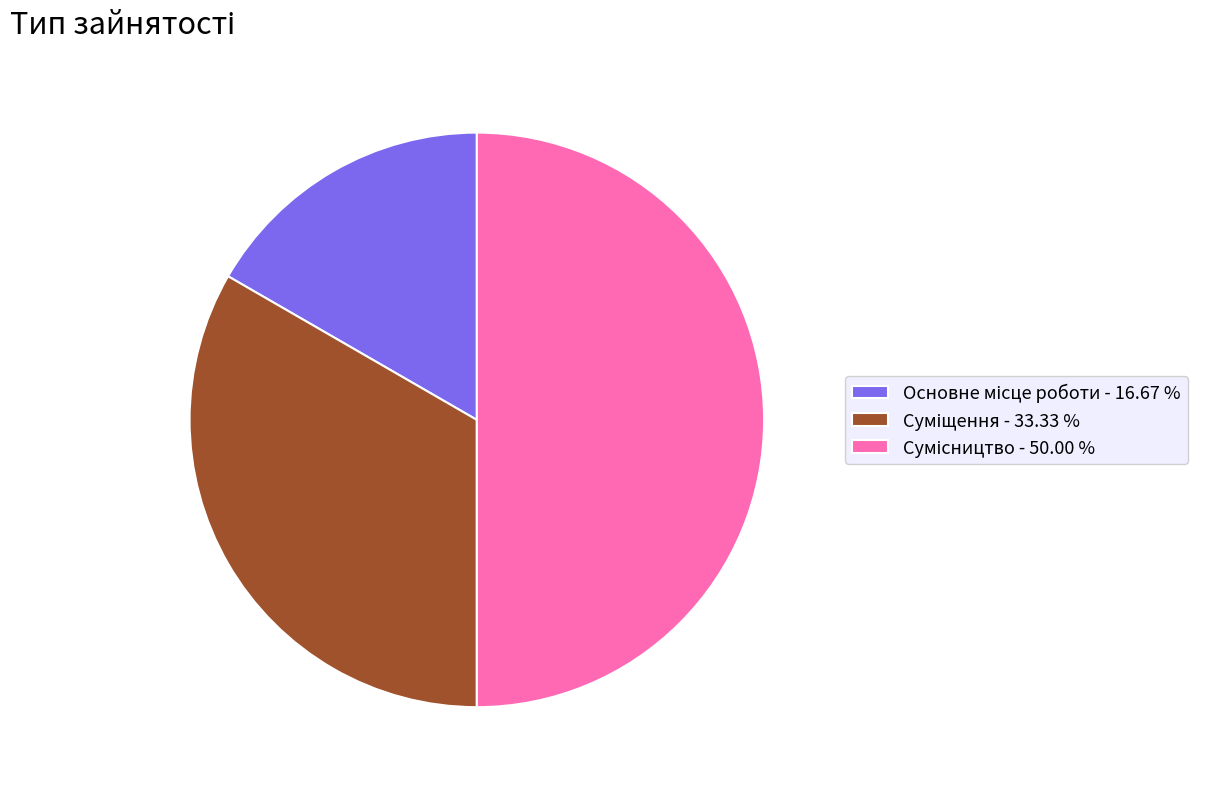

Count the number of slices in the pie.

3